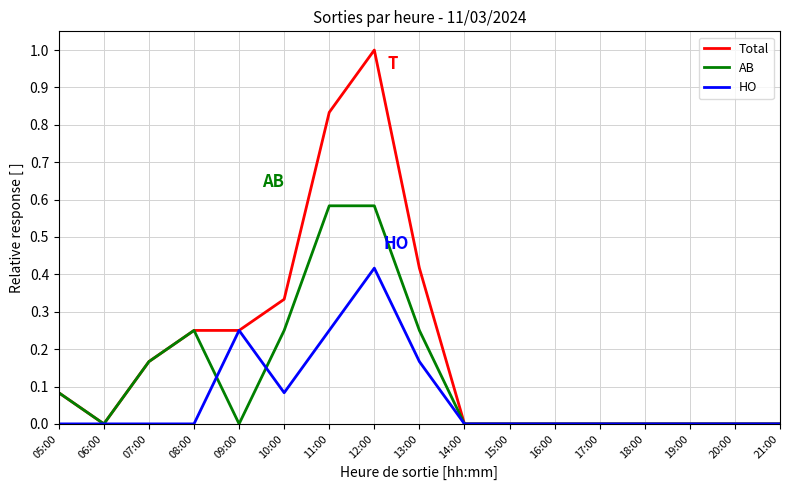

Which series changed the most between 05:00 and 12:00?

Total